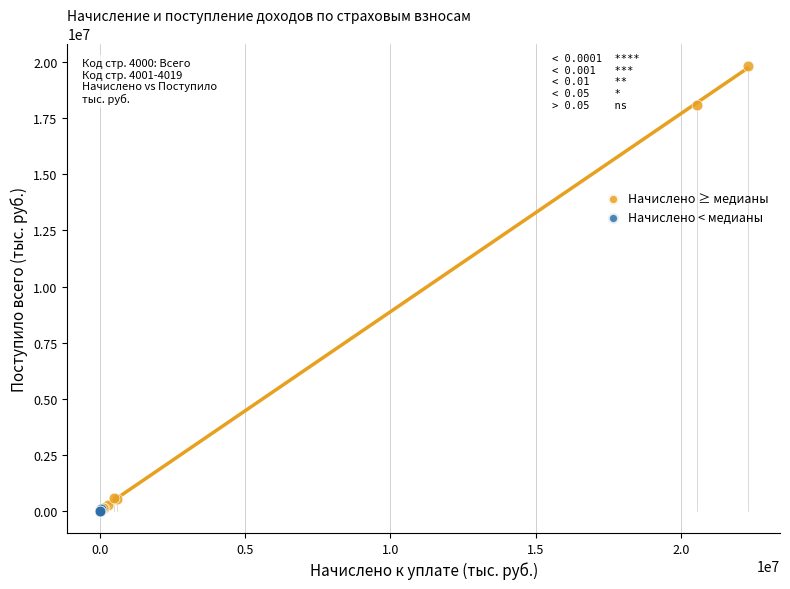

Which series has the widest spread of Y values?

Начислено ≥ медианы